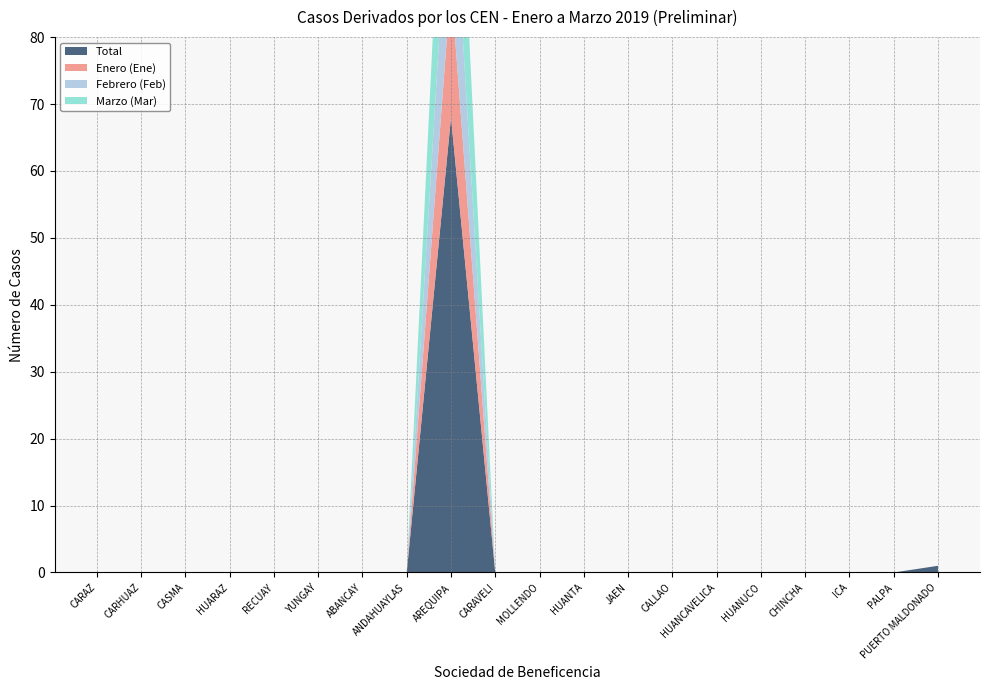

Reading right to left, extract all data points from this chart.

Enero (Ene): 0	0	0	0	0	0	0	0	0	0	0	20	0	0	0	0	0	0	0	0
Febrero (Feb): 0	0	0	0	0	0	0	0	0	0	0	21	0	0	0	0	0	0	0	0
Marzo (Mar): 0	0	0	0	0	0	0	0	0	0	0	27	0	0	0	0	0	0	0	0
Total: 1	0	0	0	0	0	0	0	0	0	0	68	0	0	0	0	0	0	0	0